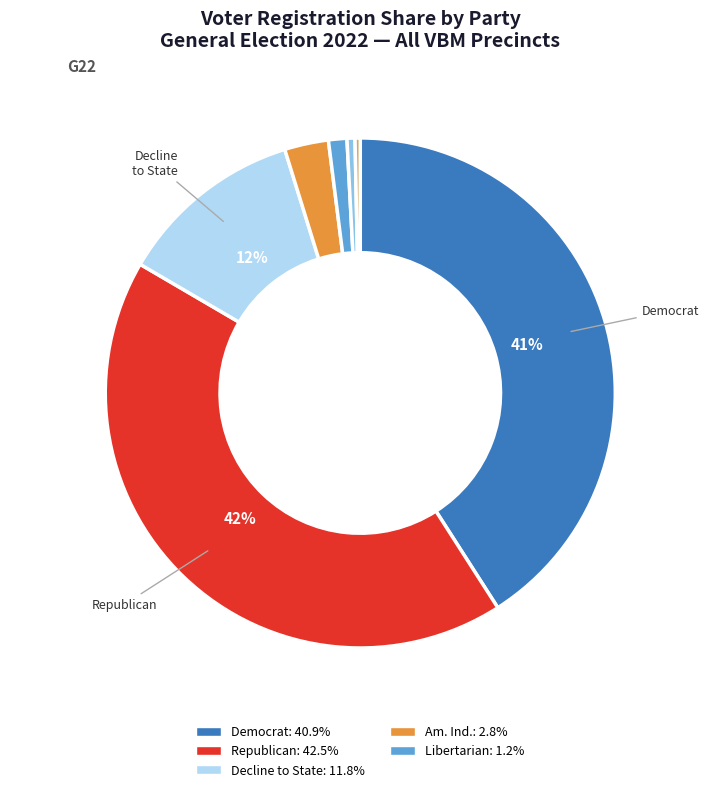

To the nearest percent, what is the average slice percentage?

14%